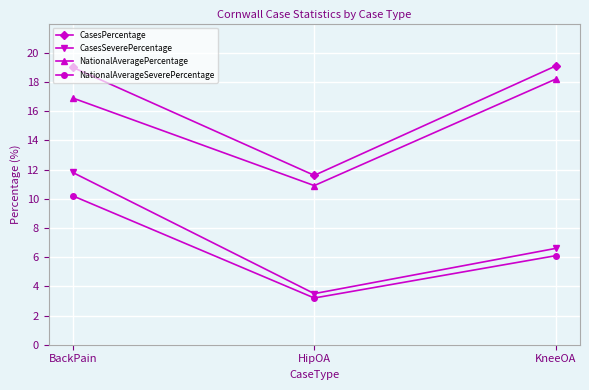

What is the value of the NationalAverageSeverePercentage point at the 2nd from the left?

3.2